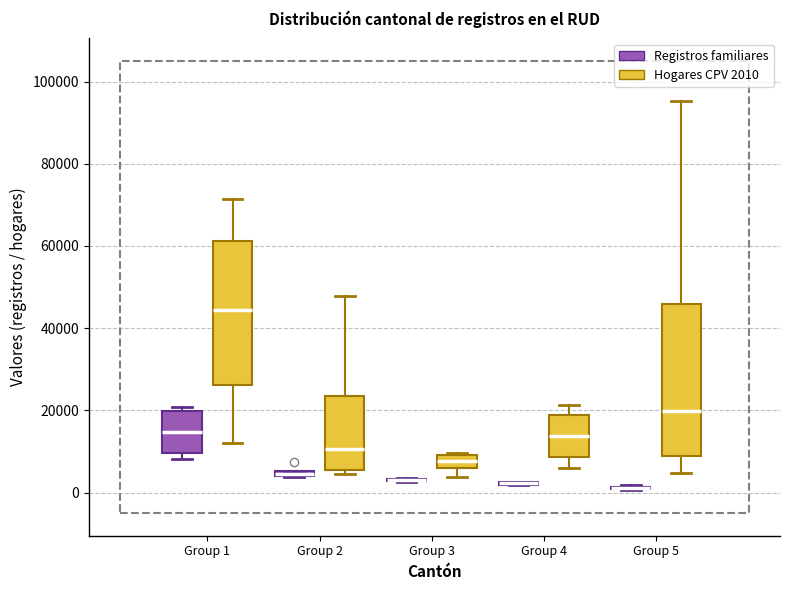

Where is the lower edge of the box for Group 4 (Hogares CPV 2010) on the y-axis? The values are not printed on the chart, so give them approximately, as read against the axis.

8000